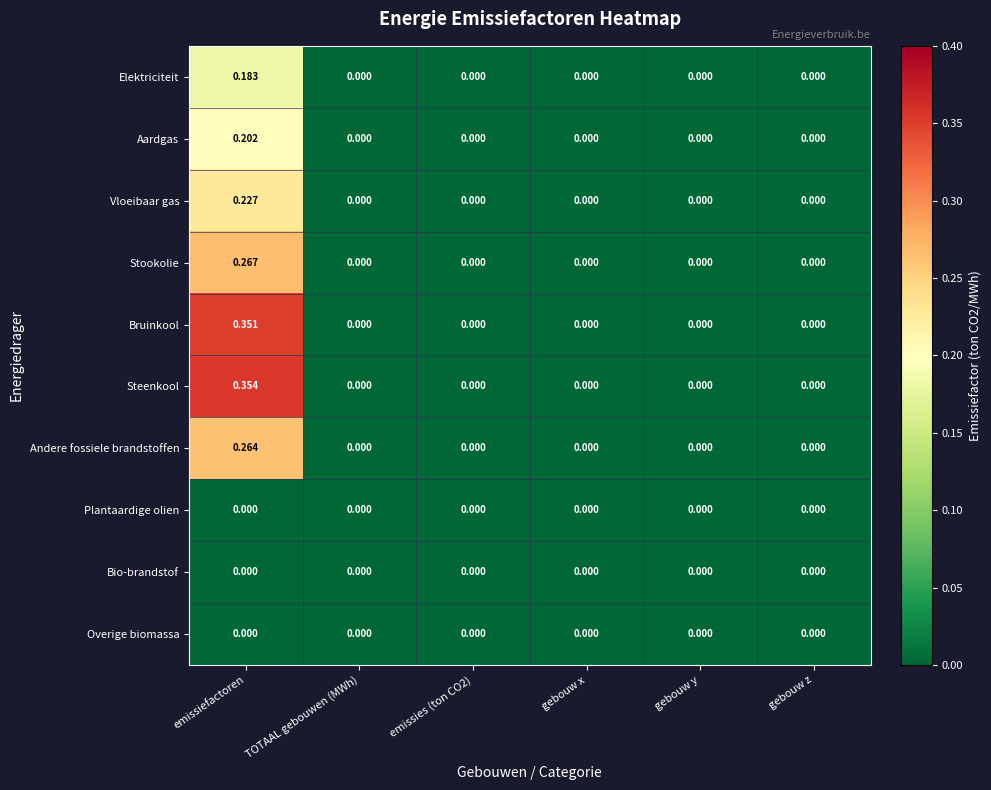

At which label does Andere fossiele brandstoffen reach its peak?

emissiefactoren